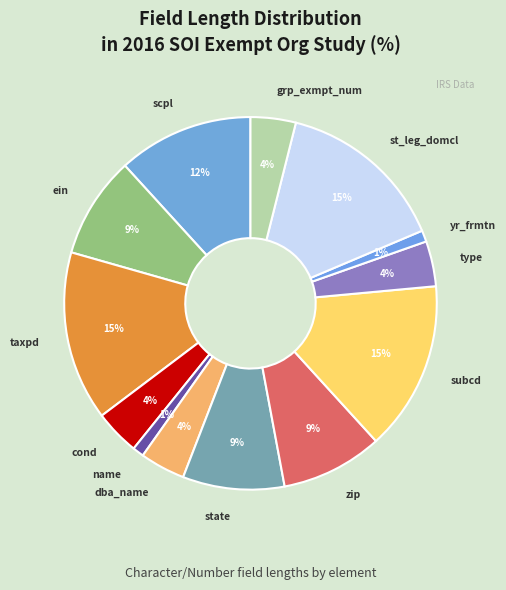

To the nearest percent, what is the difference between the largest and smallest slice percentages?

14%